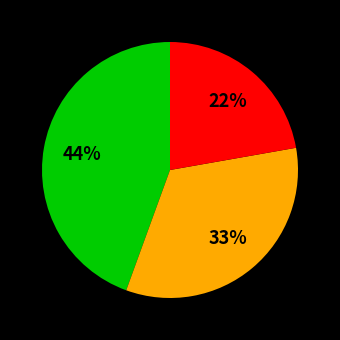

Is there a majority slice in this chart?

No